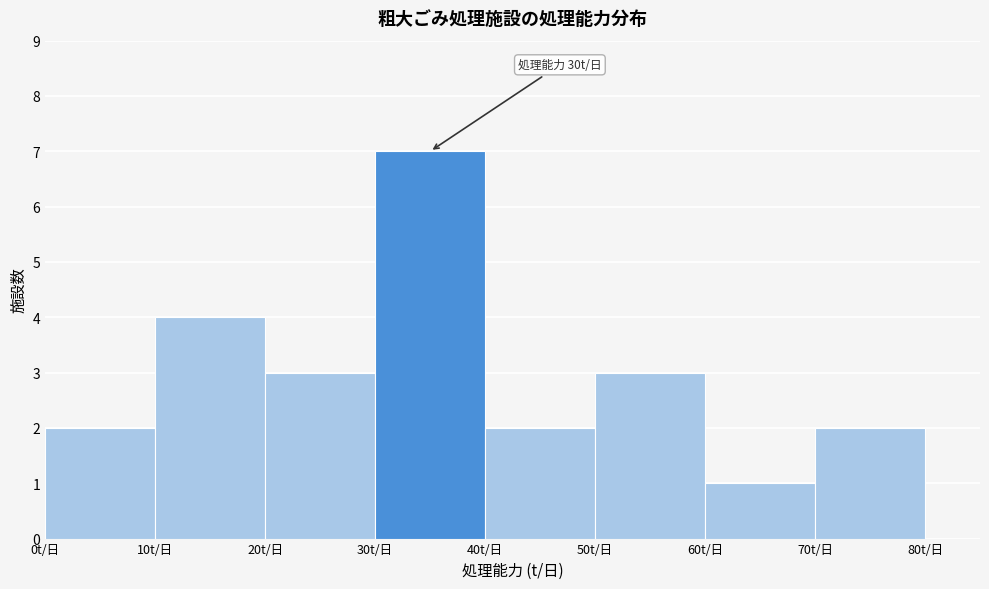

Over which range of the x-axis is the bar tallest?

30 to 40